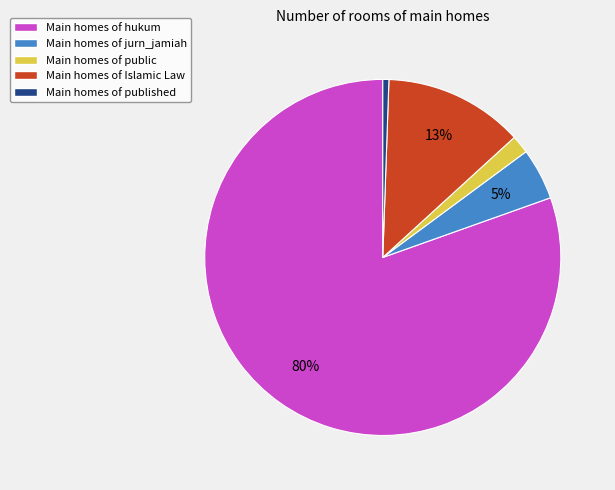

Is there any slice that represents more than half of the pie?

Yes